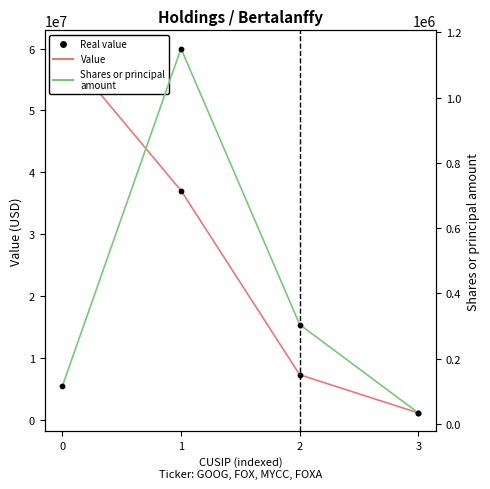

Which series reaches the maximum Y coordinate?

Value